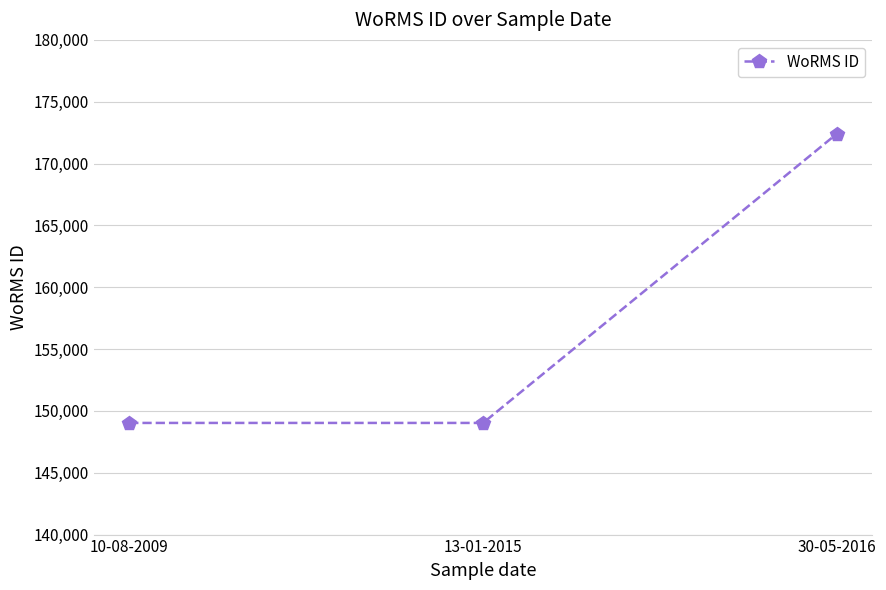

Is it true that the value at 30-05-2016 is 37521?

False